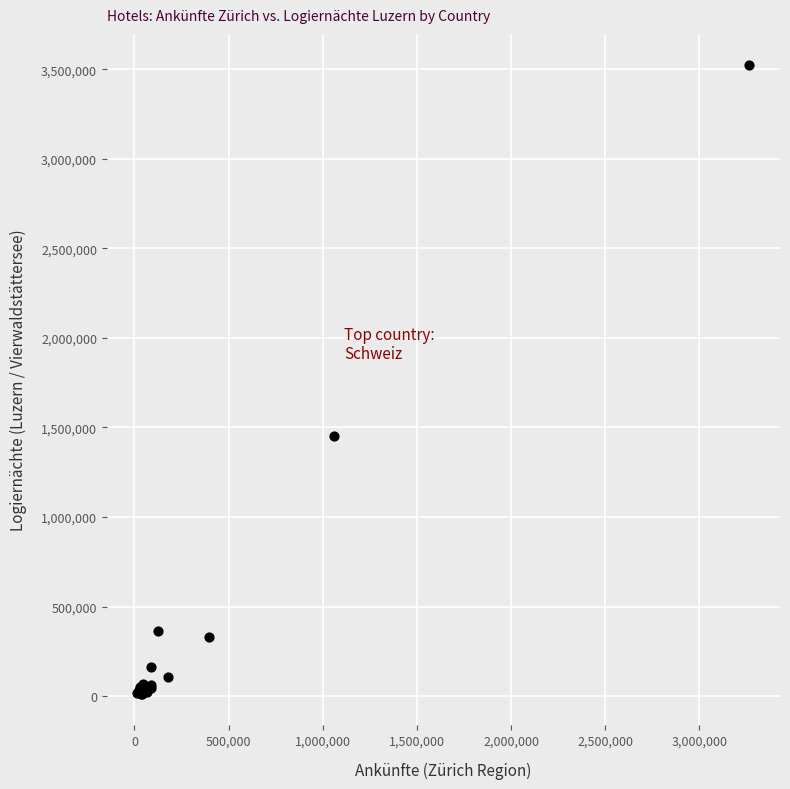

What Y value in the scatter plot is closest to 1767757?

1450816